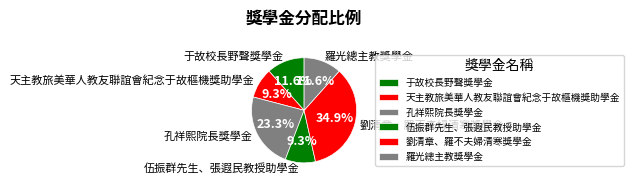

How many slices are in this pie chart?

6